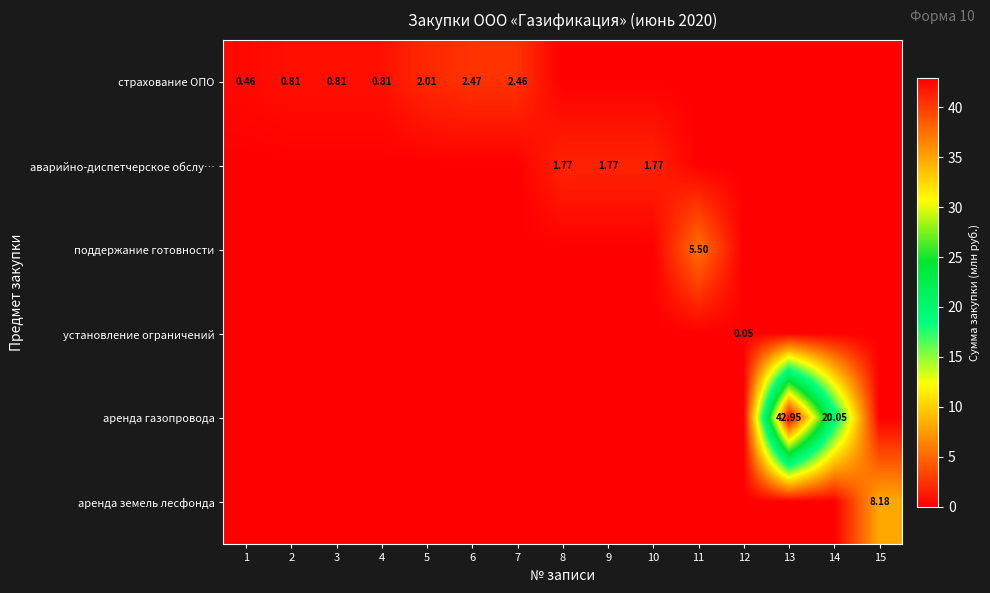

The поддержание готовности series shows 2.2 at 9. True or false?

False